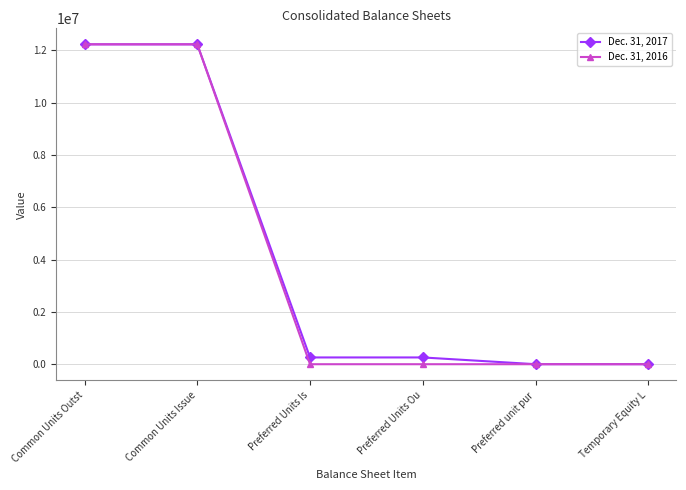

Does the chart display data point markers on the line(s)?

Yes